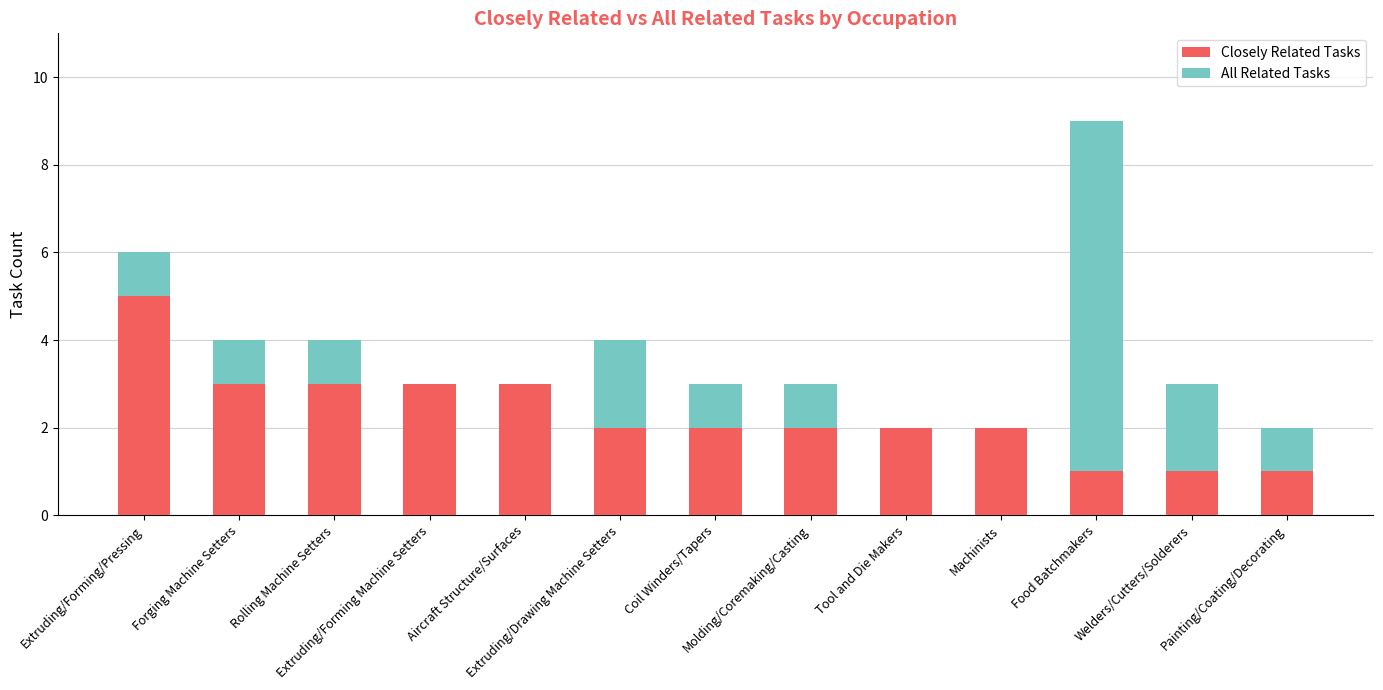

How many series are shown in this chart?

2